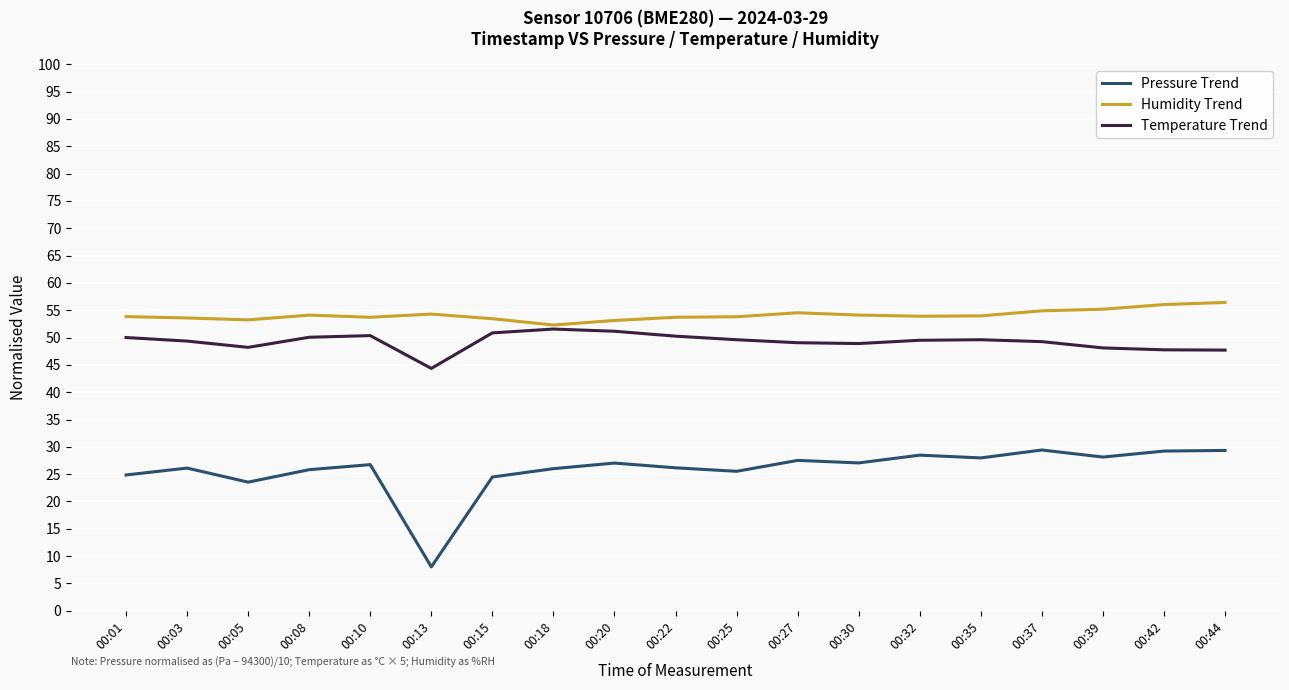

The Temperature Trend series shows 80.4 at 00:27. True or false?

False